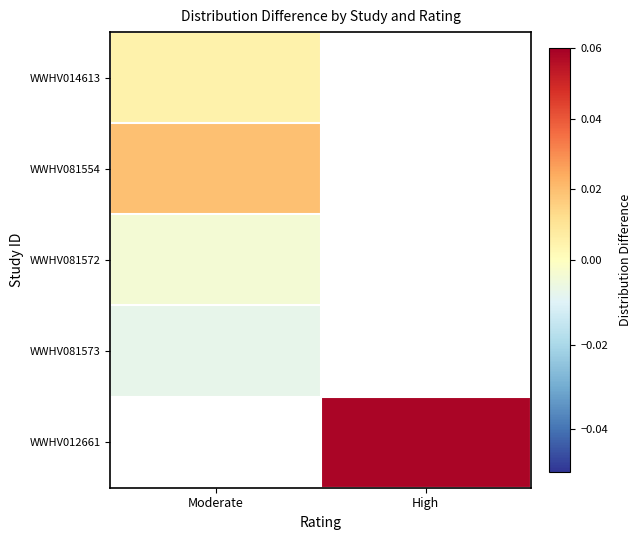

Where does the WWHV012661 series first go above 0?

High